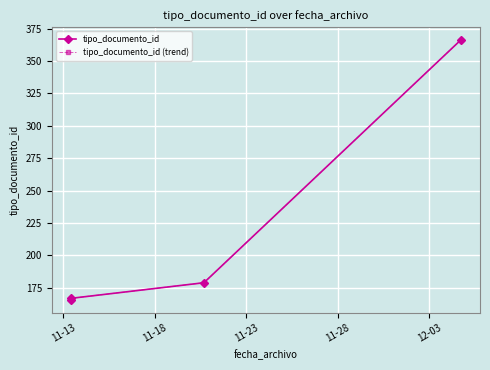

True or false: tipo_documento_id (trend) and tipo_documento_id intersect in this chart.

False